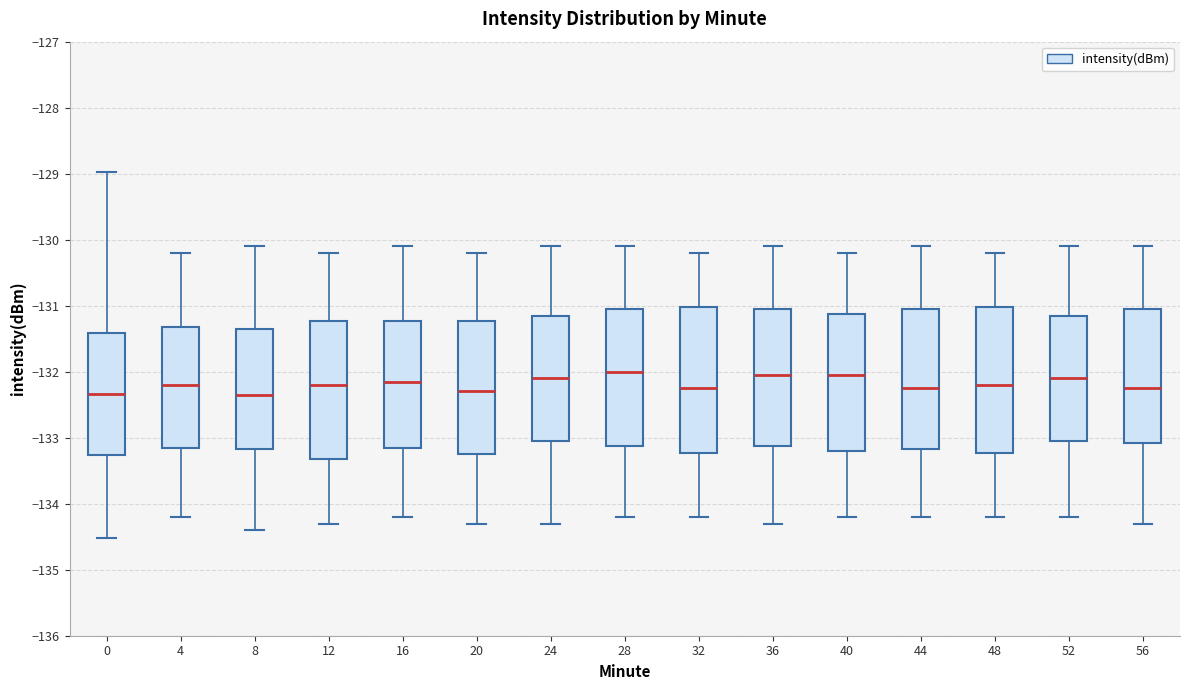

Where does the lower whisker of the box at x = 40 end on the y-axis? The values are not printed on the chart, so give them approximately, as read against the axis.

-134.2